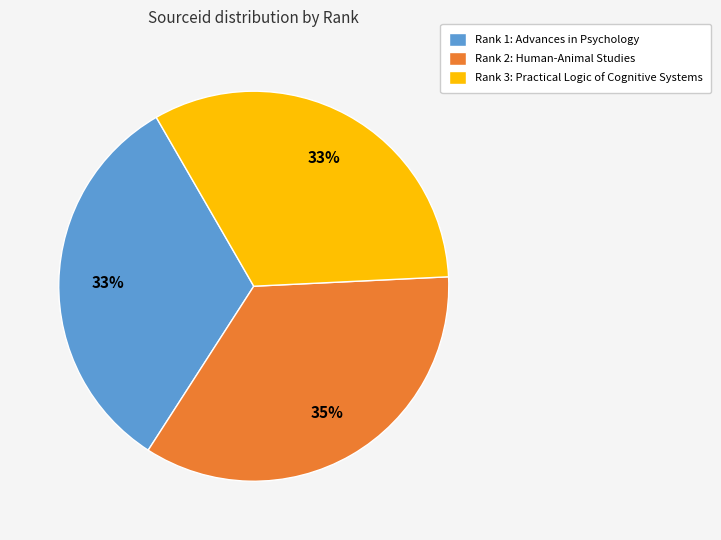

Does any single category account for the majority?

No